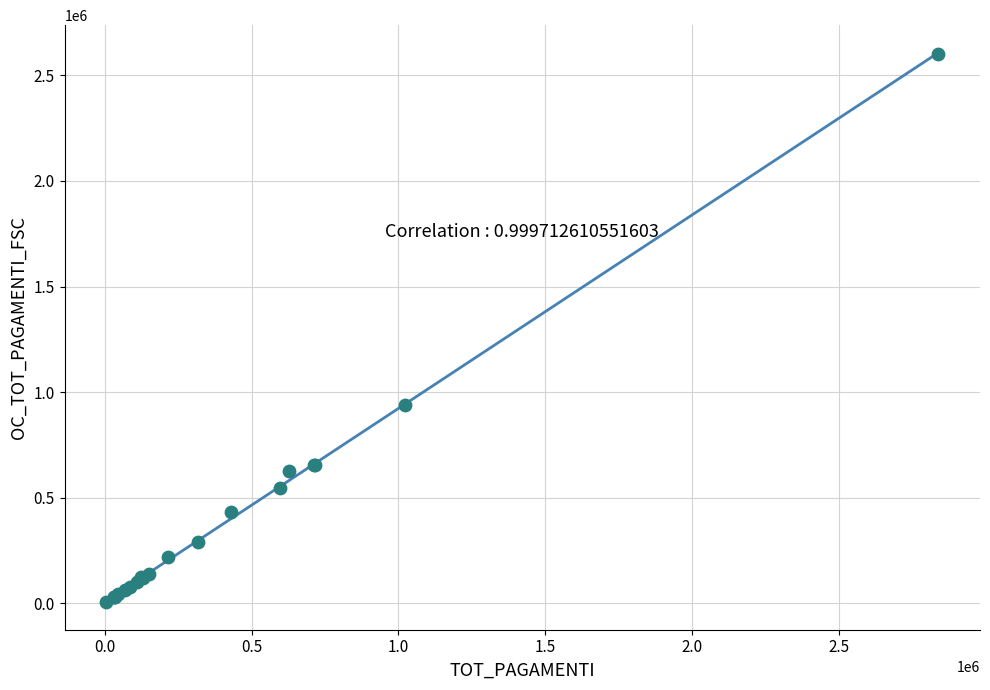

What Y value in the scatter plot is closest to 1302487?

937968.8